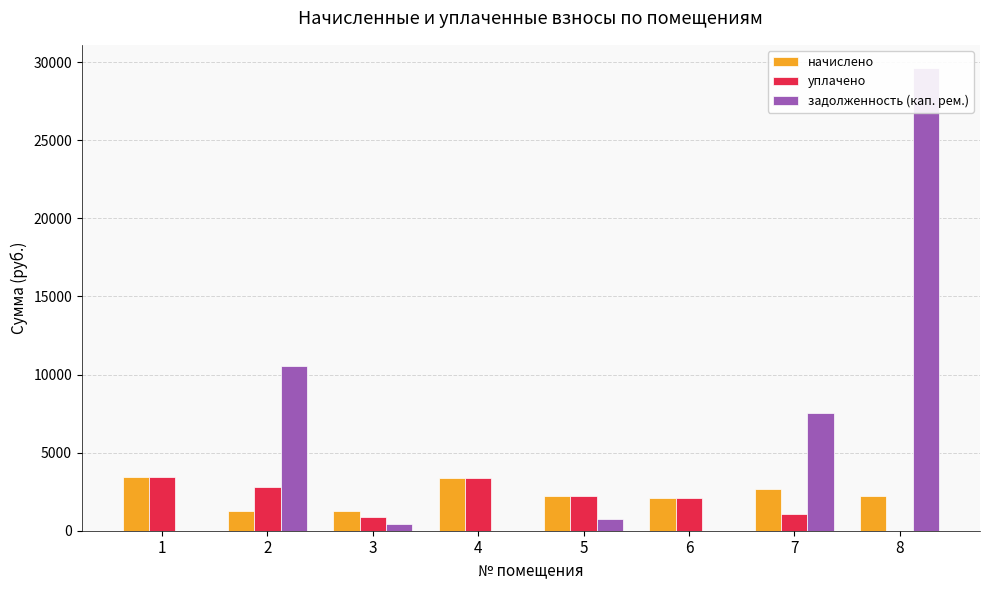

What is the maximum value shown in the chart?

29621.7